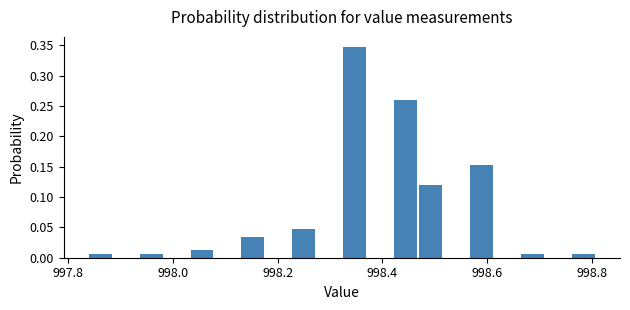

Around what value on the x-axis is the tallest bar? Give the approximate position of its centre, as read against the axis.

998.34